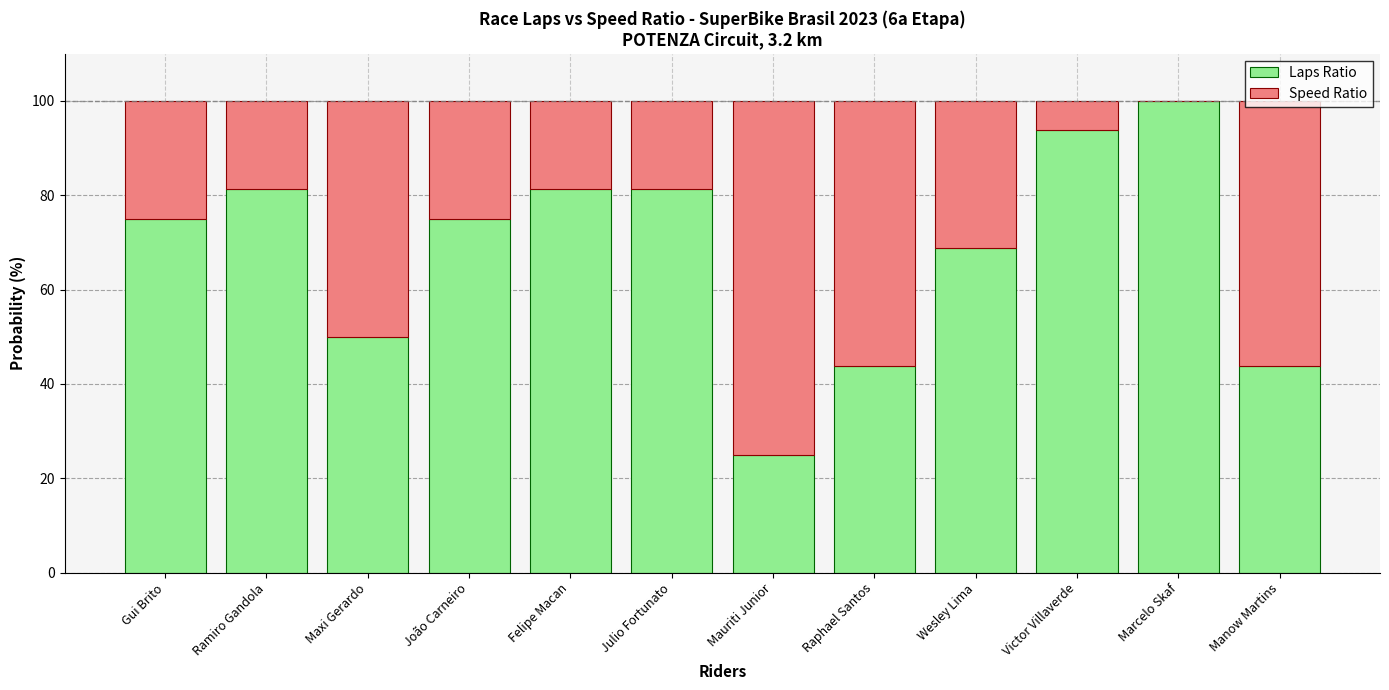

At which label does Laps Ratio reach its peak?

Marcelo Skaf